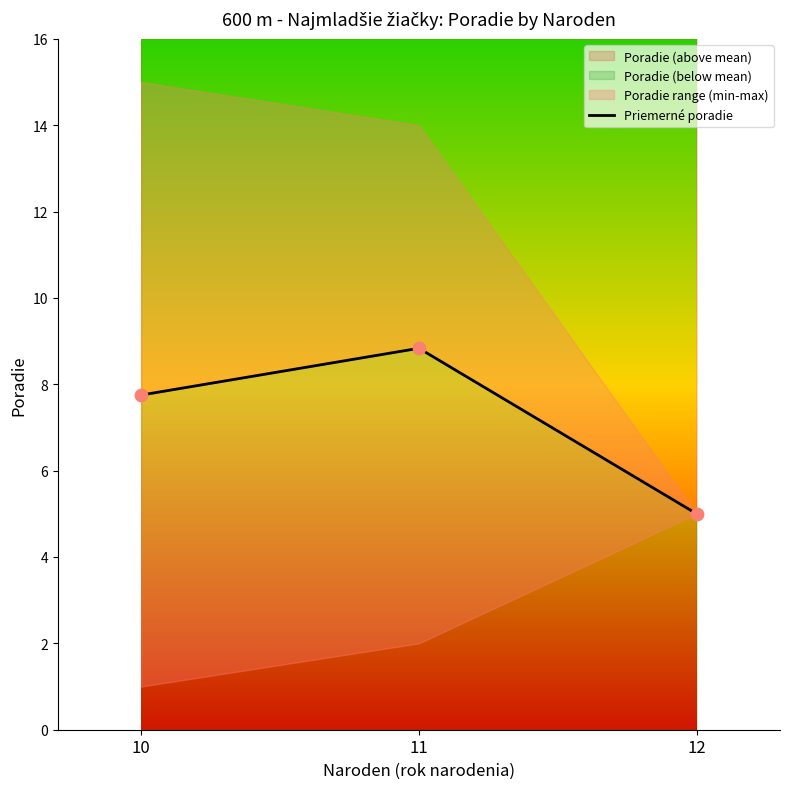

What is the change in value from 10 to 12?

-2.8